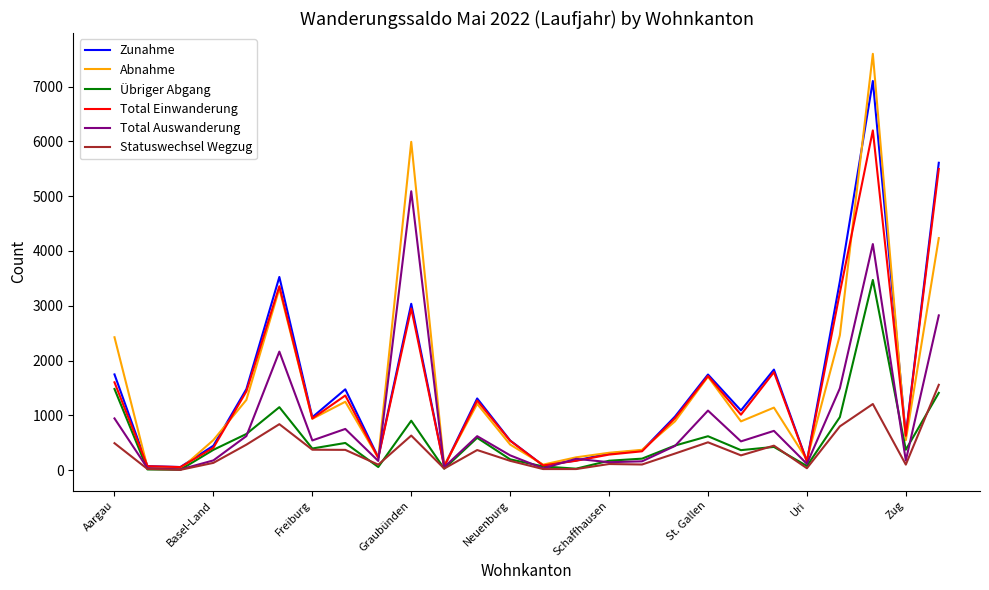

Which series has the largest range (max minus min)?

Abnahme